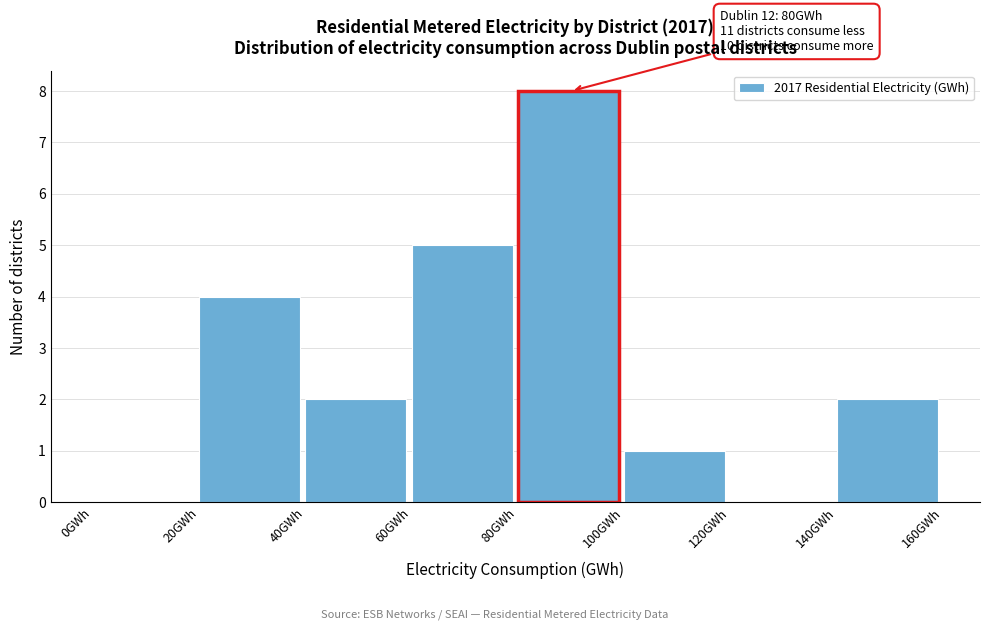

Over which range of the x-axis is the bar tallest?

80 to 100